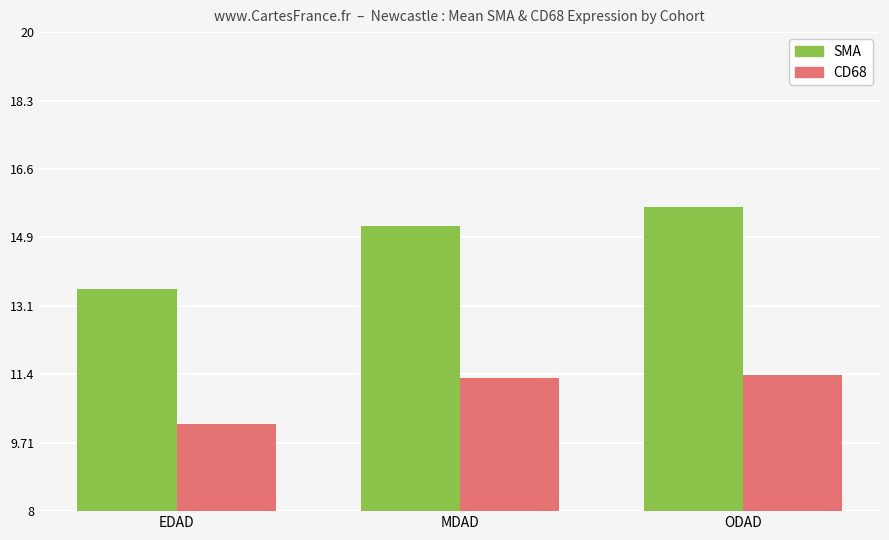

What is the maximum value for CD68?

11.4